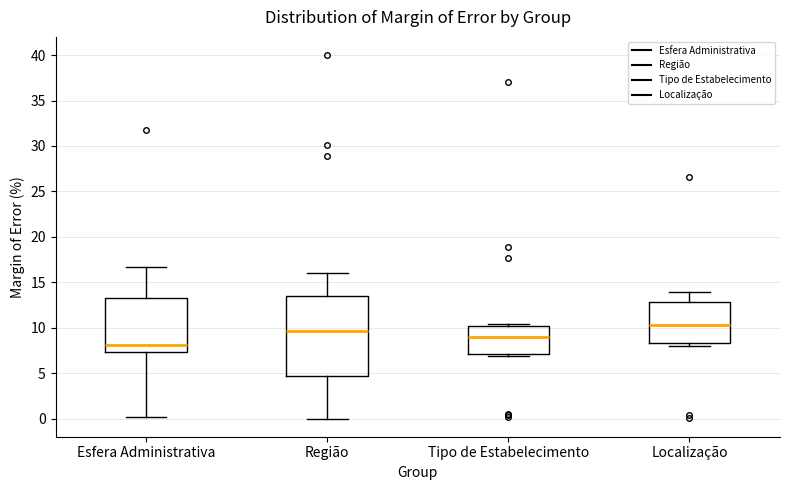

Reading left to right, transcribe this box plot: for each box, give where its median line is, the range the box spans, and where its two whiskers end, as read against the y-axis. The values are not printed on the chart, so give them approximately, as read against the axis.

Esfera Administrativa: median 8.0, box 7.5 to 13.5, whiskers 0.0 to 16.5
Região: median 9.5, box 4.5 to 13.5, whiskers 0.0 to 16.0
Tipo de Estabelecimento: median 9.0, box 7.0 to 10.0, whiskers 7.0 (just below the box's lower edge) to 10.5
Localização: median 10.5, box 8.5 to 13.0, whiskers 8.0 to 14.0